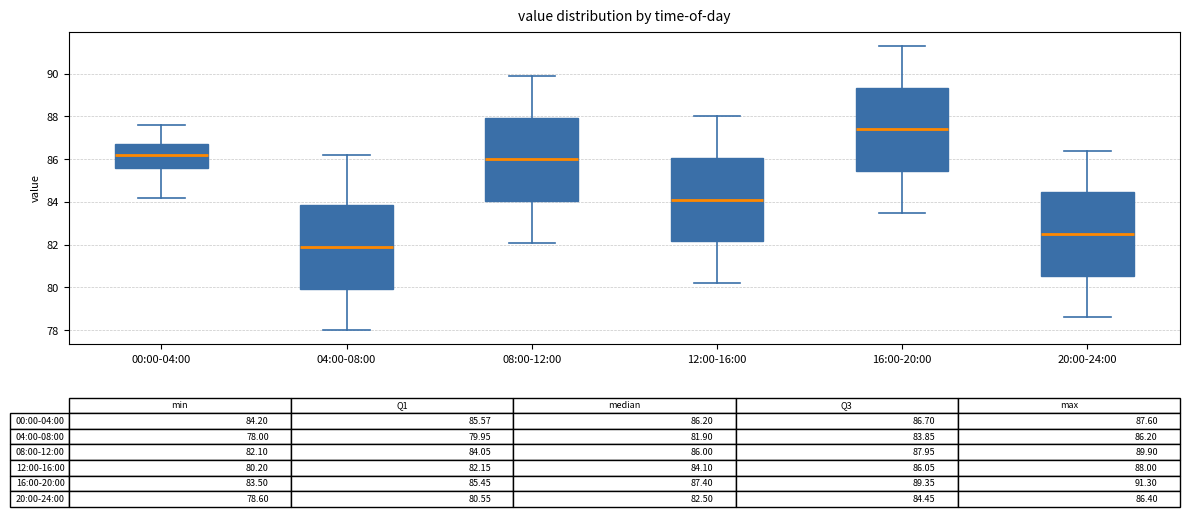

Which box has the lowest median line?

04:00-08:00